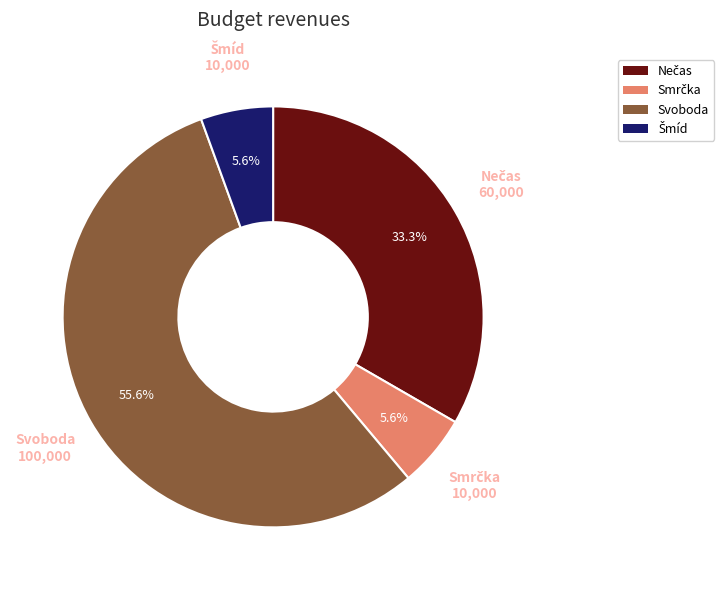

Is there a majority slice in this chart?

Yes